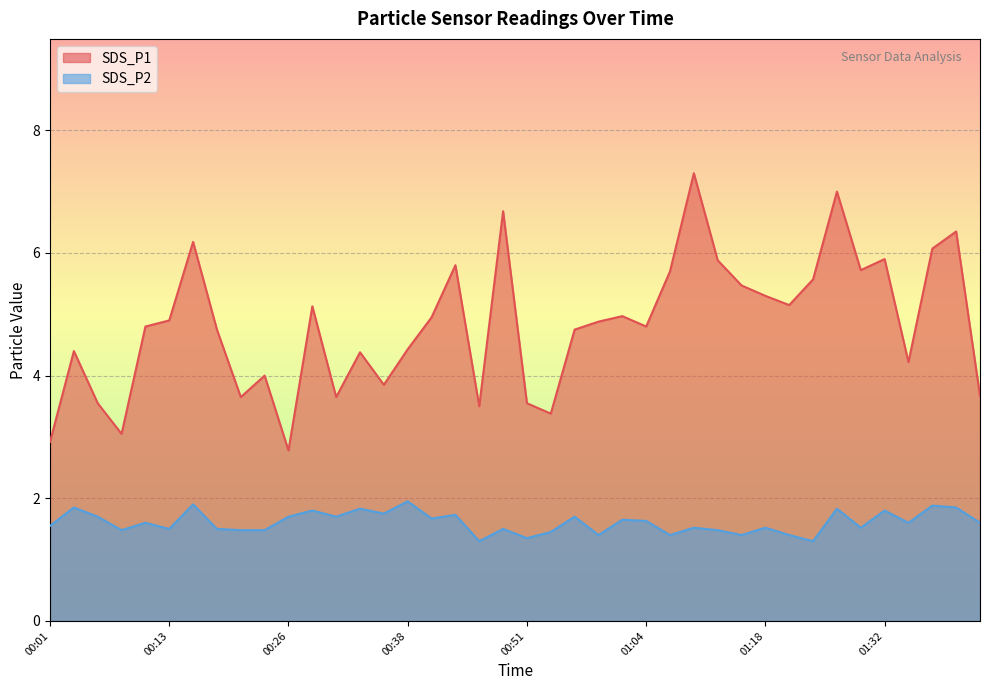

What value does the SDS_P2 series have at 01:43?

1.6